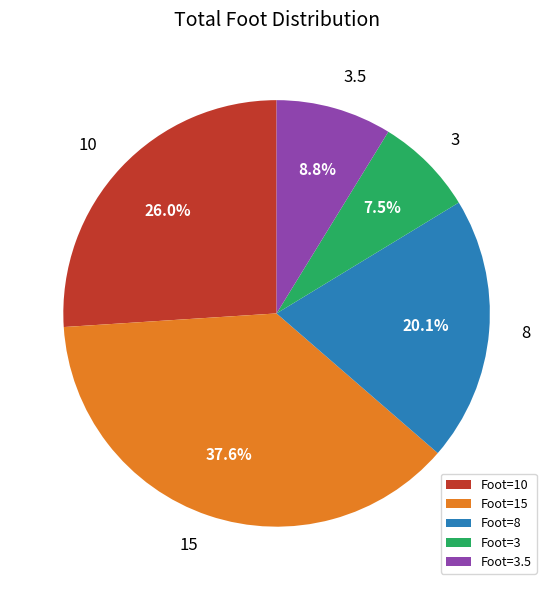

Does any single category account for the majority?

No